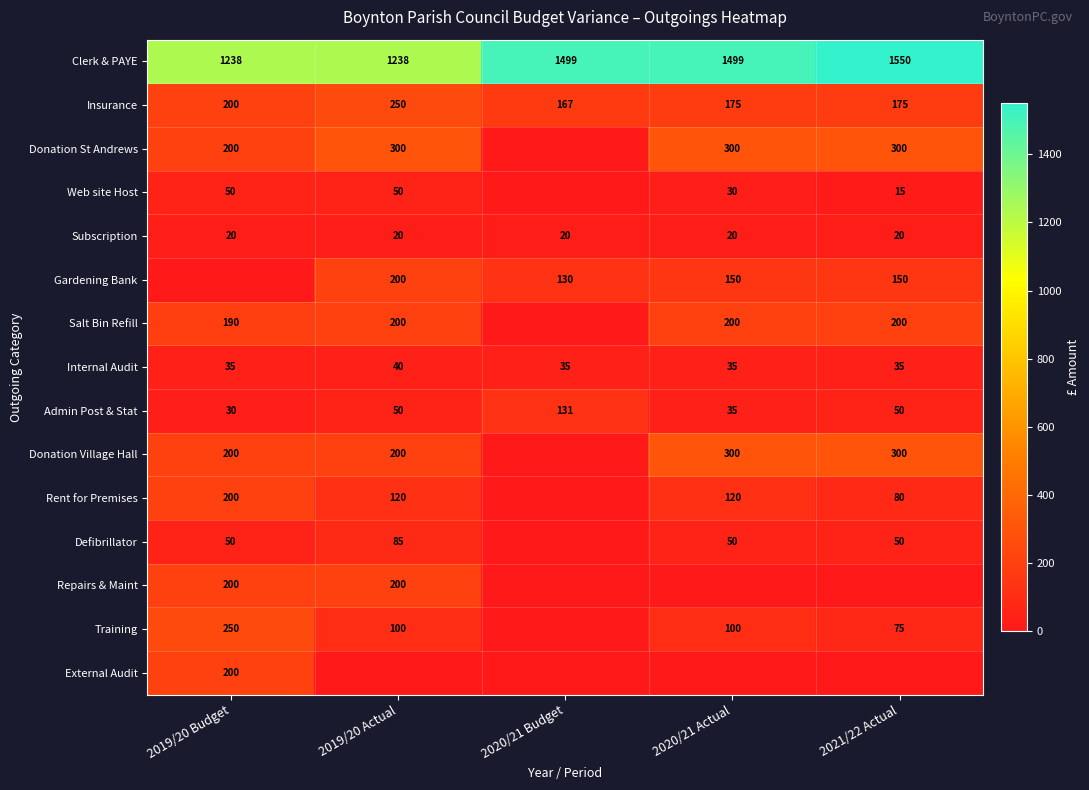

Count the number of data series in this chart.

15